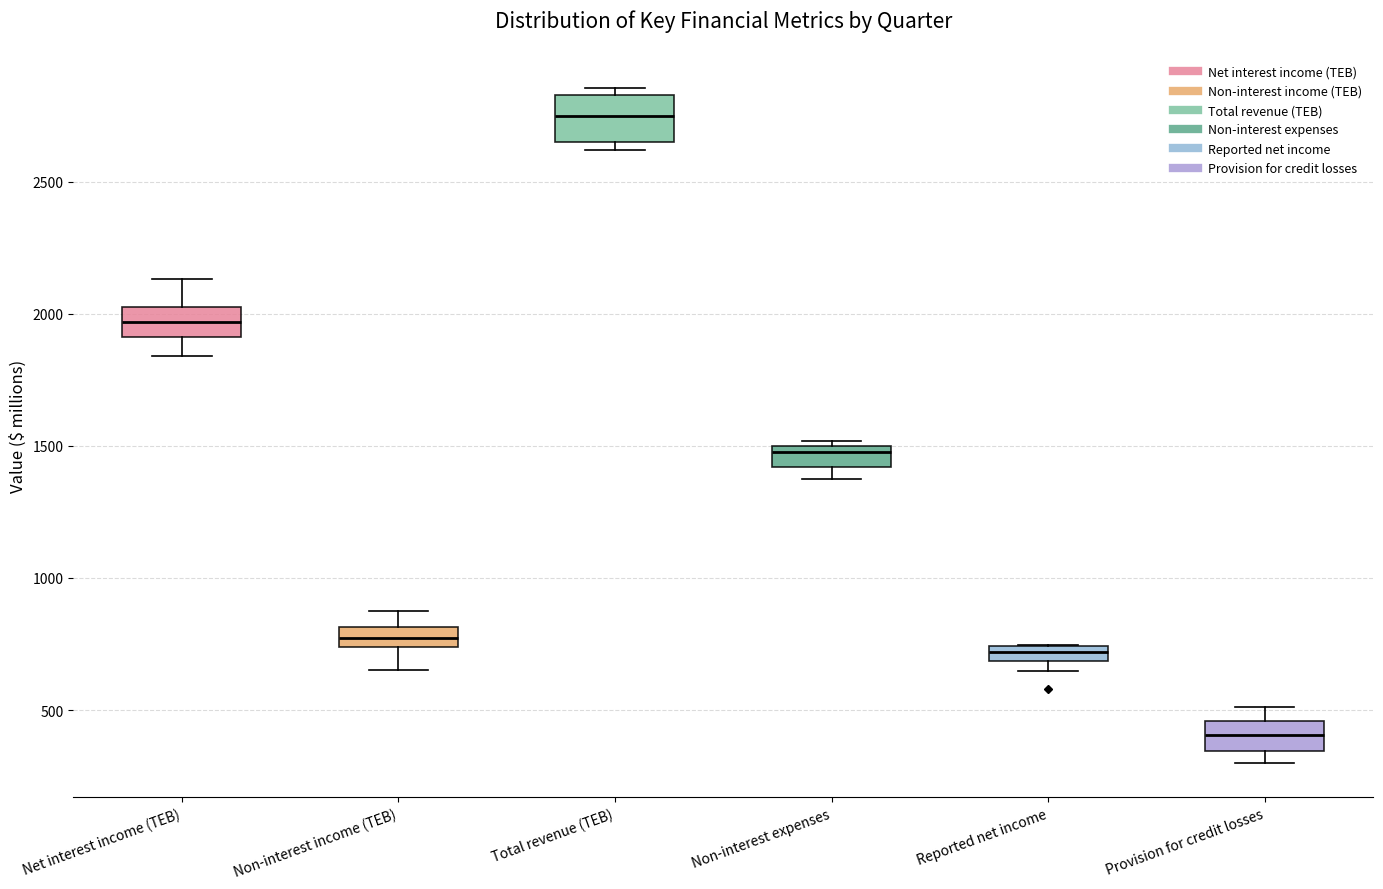

Where is the lower edge of the box for Provision for credit losses on the y-axis? The values are not printed on the chart, so give them approximately, as read against the axis.

350